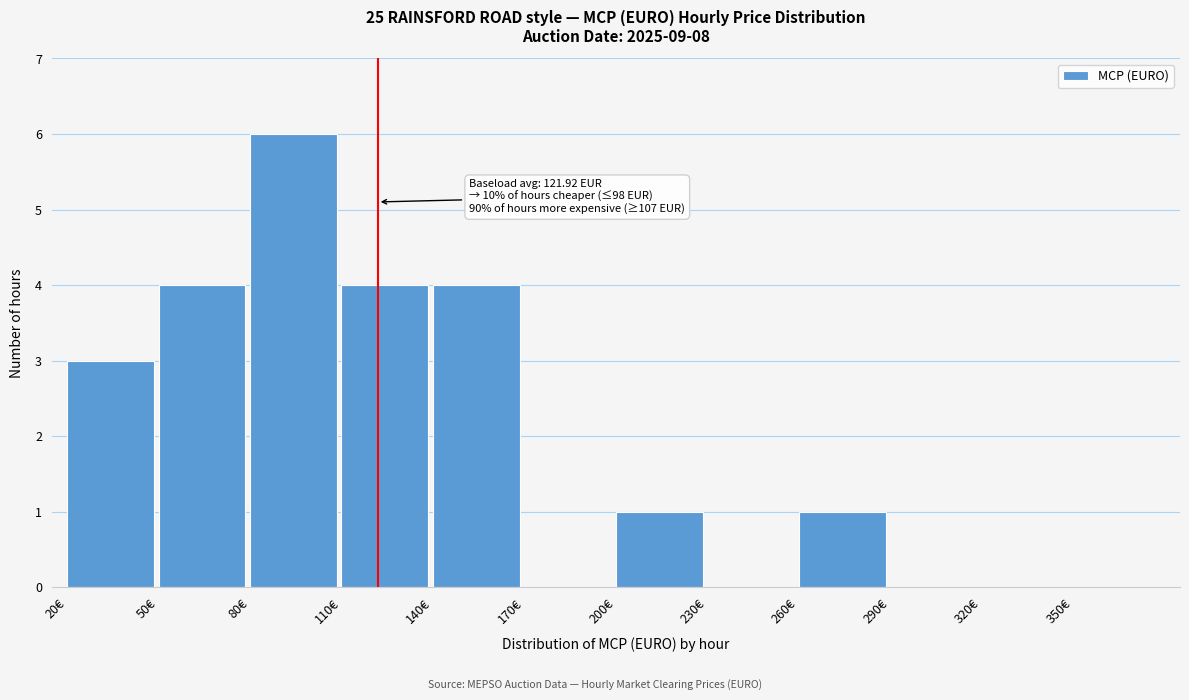

Over which range of the x-axis is the bar tallest?

80 to 110